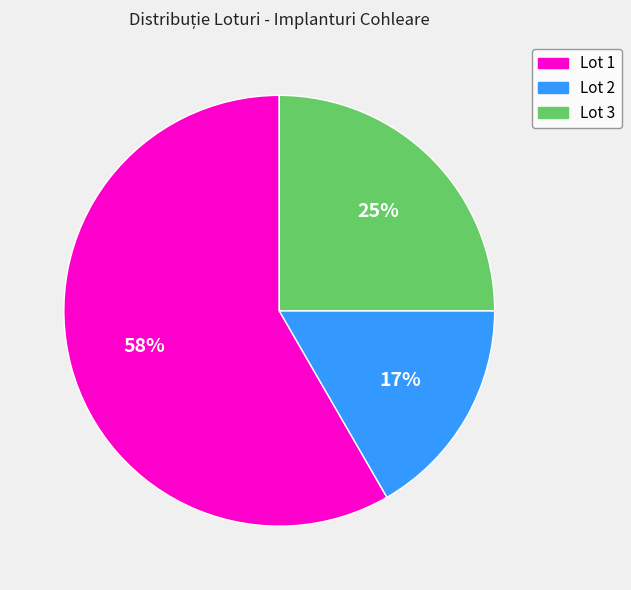

Do Lot 2 and Lot 1 together represent more than half of the pie?

Yes